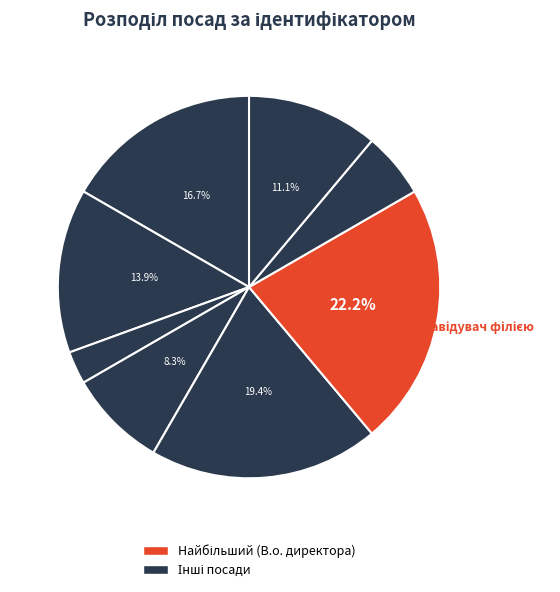

How many slices are in this pie chart?

8